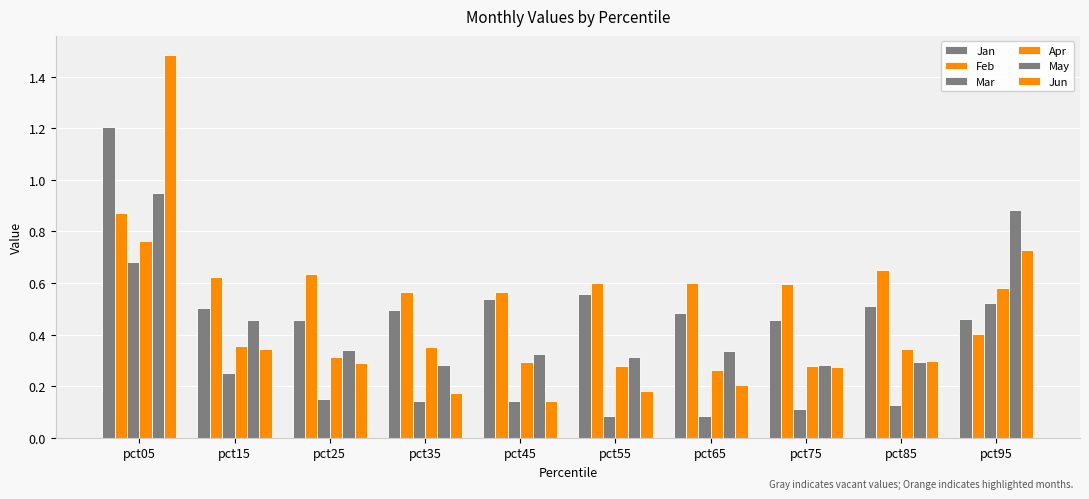

Which series has the largest total across all categories?

Feb